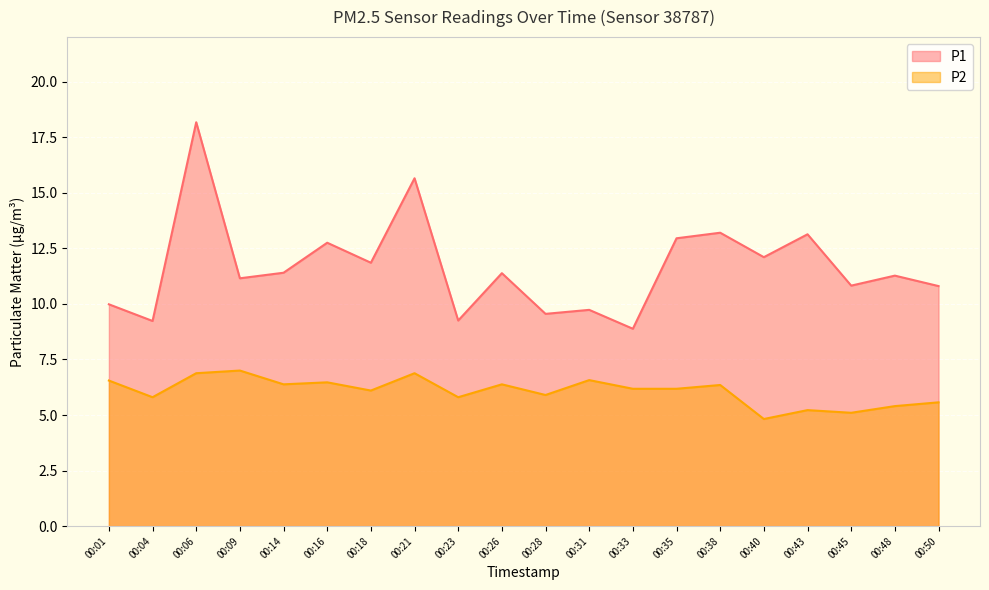

True or false: P1 and P2 cross at least once.

False